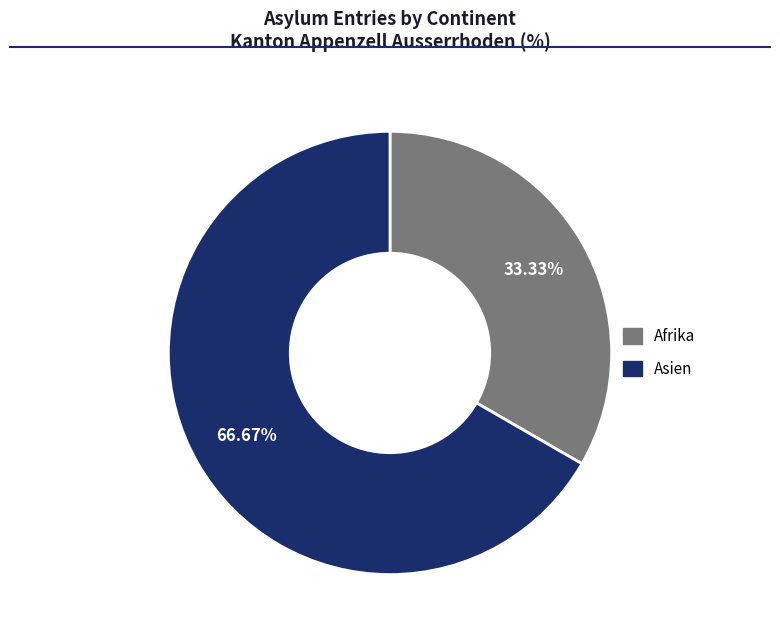

Which category accounts for the majority?

Asien